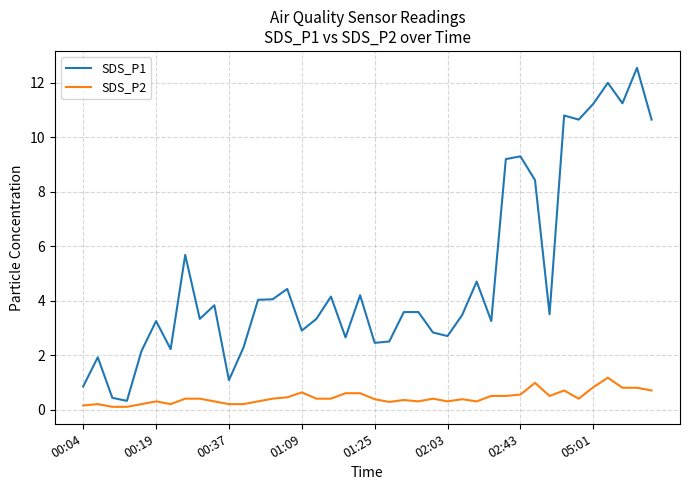

True or false: SDS_P2 and SDS_P1 intersect in this chart.

False